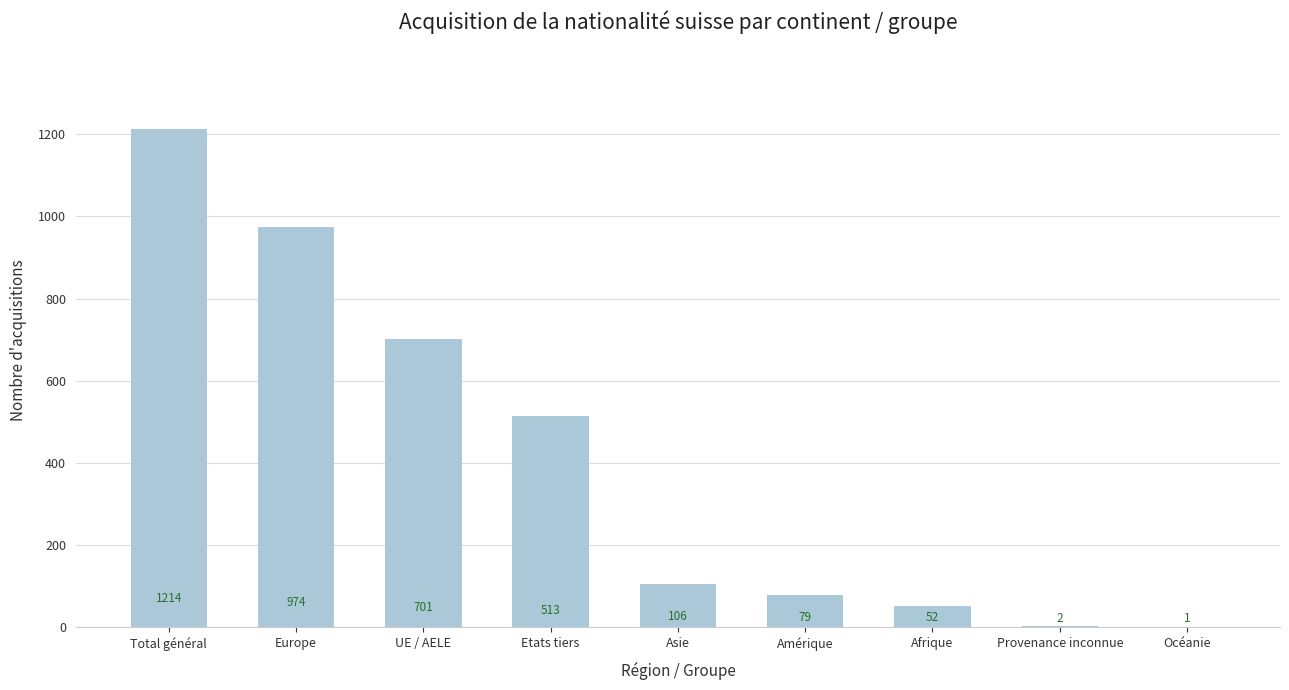

True or false: the data shows 28 at Asie.

False